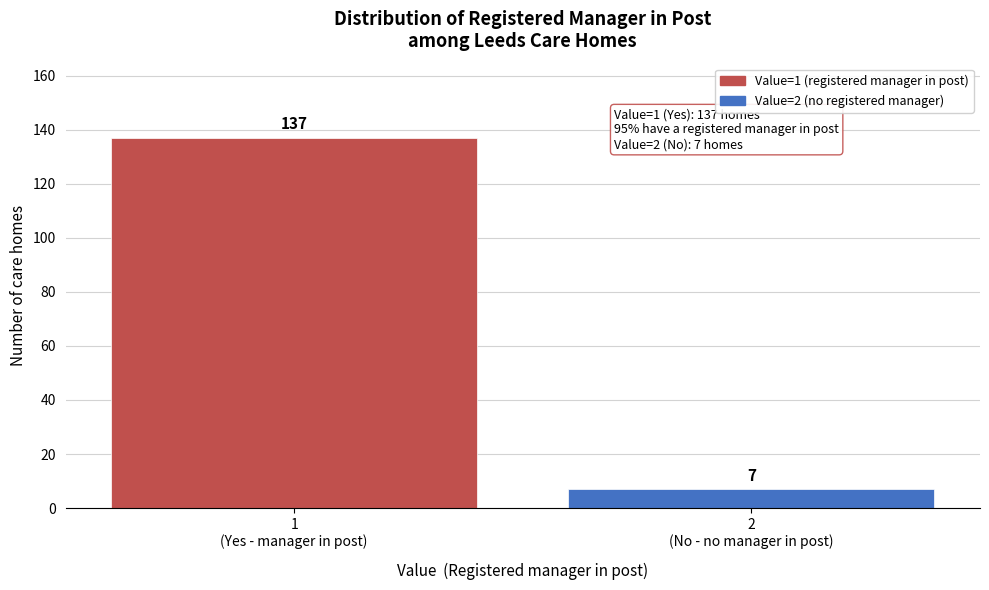

Reading right to left, list all the values displayed in this chart.

7	137